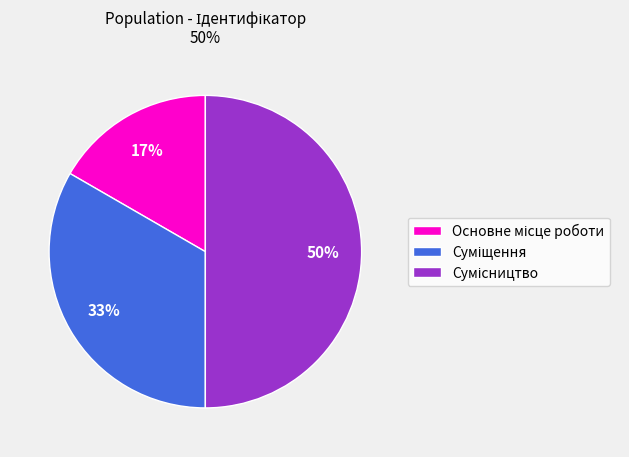

To the nearest percent, what is the difference between the largest and smallest slice percentages?

33%